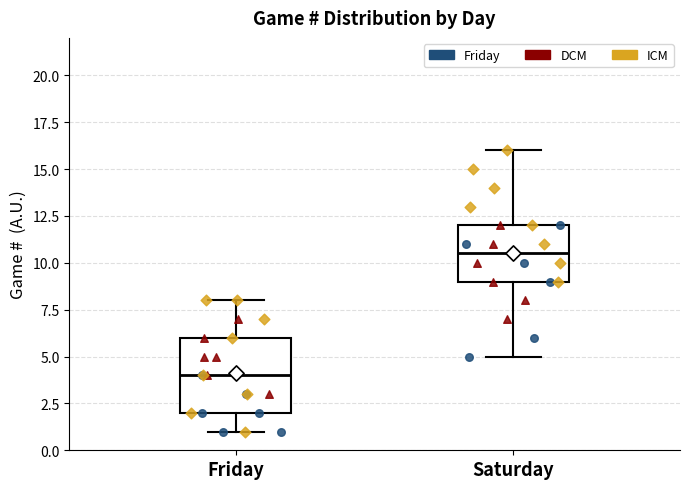

Comparing the boxes themselves (not the whiskers), which one is the tallest?

Friday